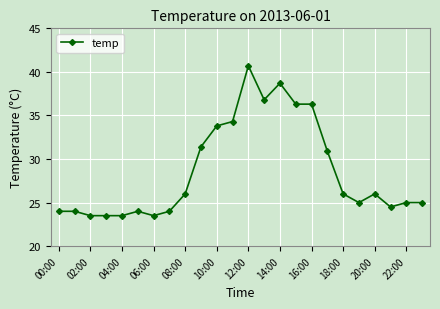

What is the sum of all values?

686.7